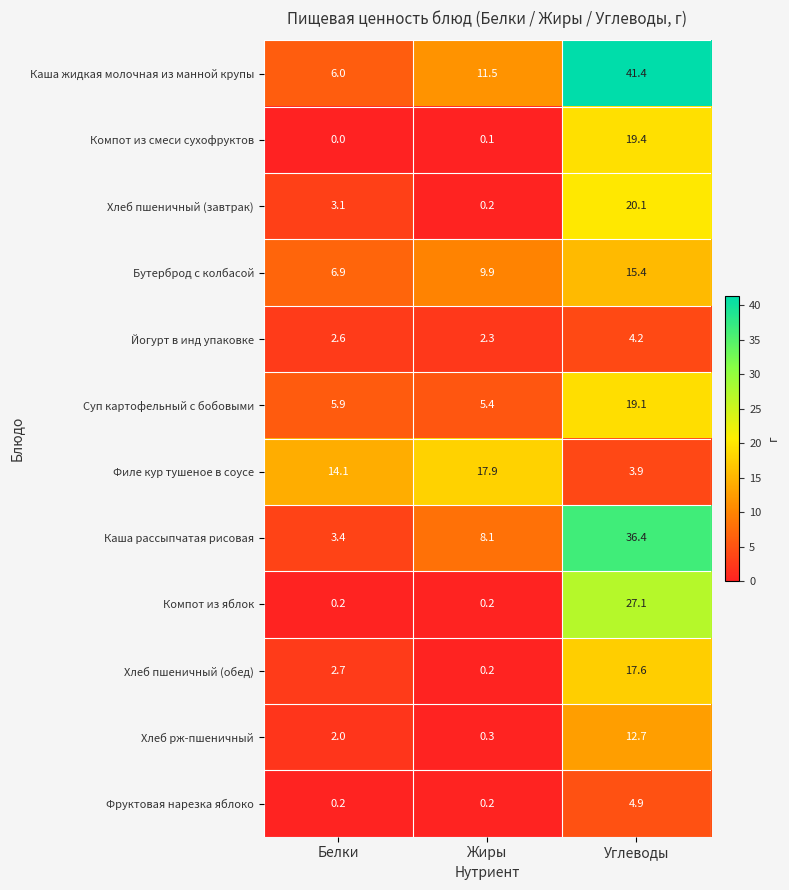

At which label is Хлеб пшеничный (обед) closest to 8?

Белки